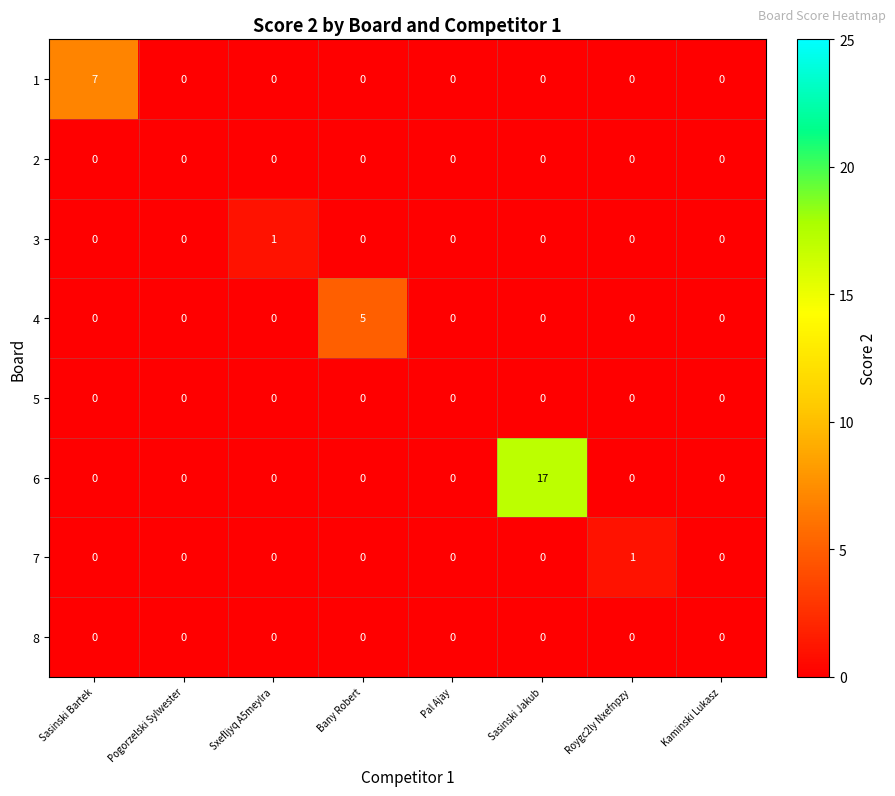

Which series changed the most between Pogorzelski Sylwester and Sasinski Jakub?

6